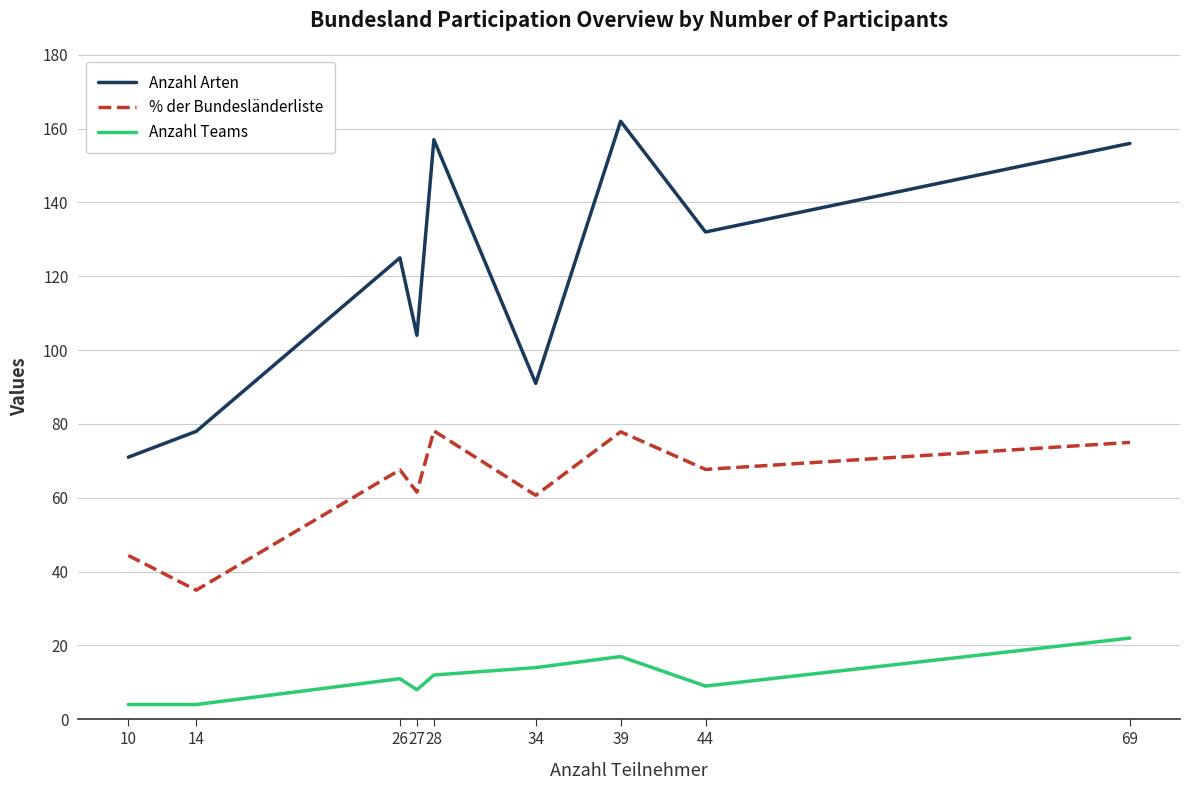

True or false: Anzahl Arten and Anzahl Teams cross at least once.

False